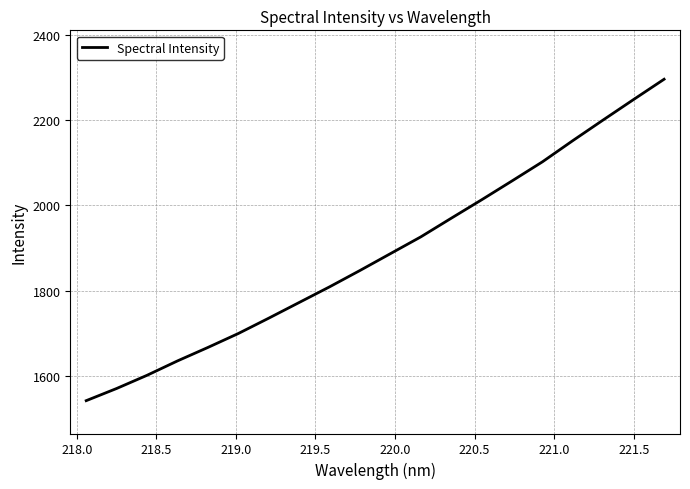

What is the minimum value shown in the chart?

1541.6